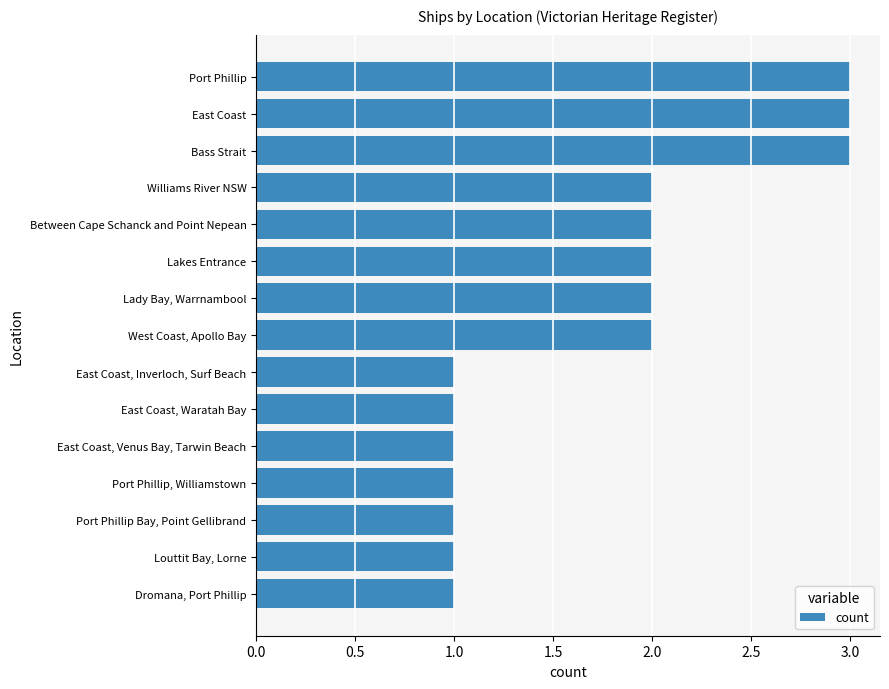

What is the greatest value displayed?

3